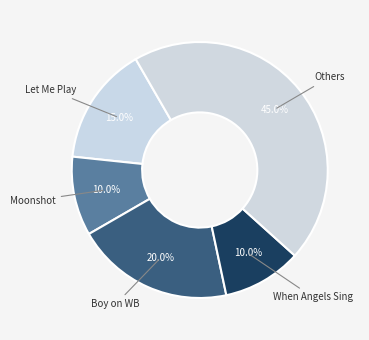

Count the number of slices in the pie.

5